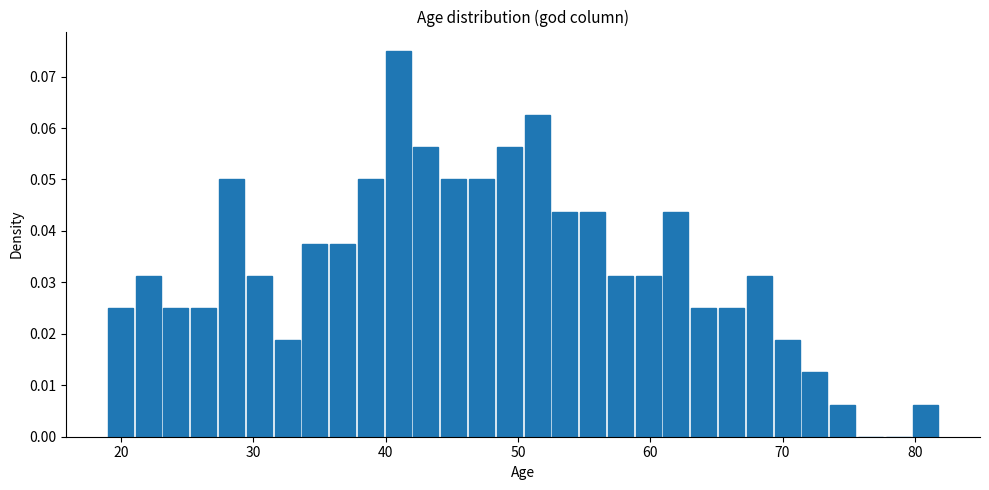

Around what value on the x-axis is the tallest bar? Give the approximate position of its centre, as read against the axis.

41